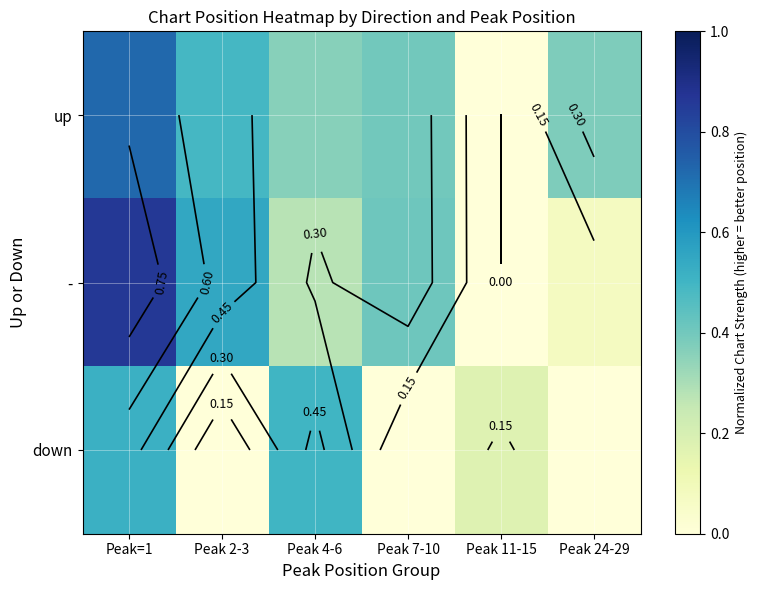

Which series has the widest spread of values?

-